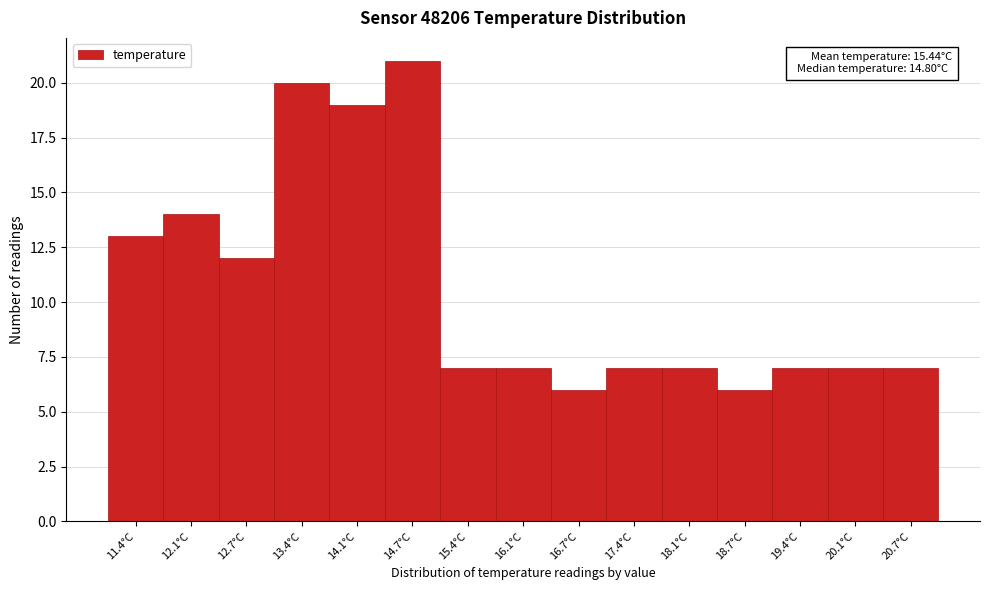

Reading left to right, what are all the values shown in this chart?

13	14	12	20	19	21	7	7	6	7	7	6	7	7	7